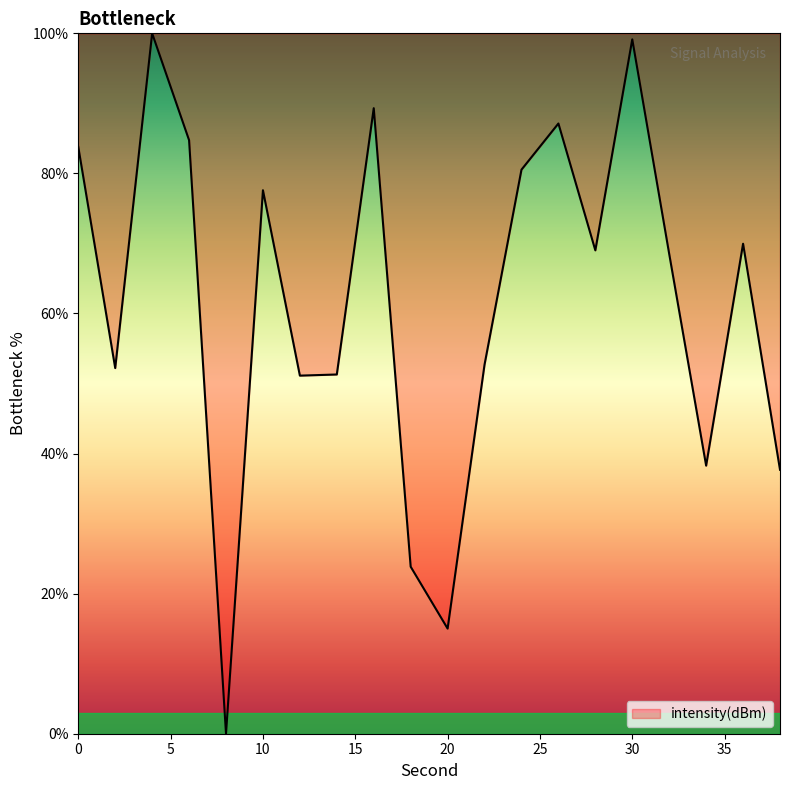

What is the greatest value displayed?

100.0